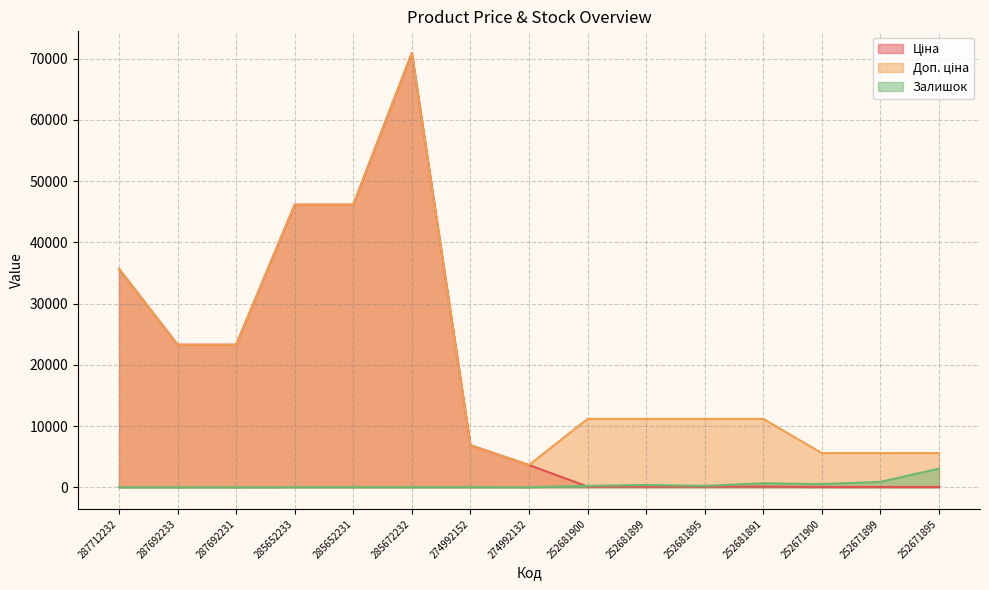

The Залишок series shows 228.0 at 252681895. True or false?

True